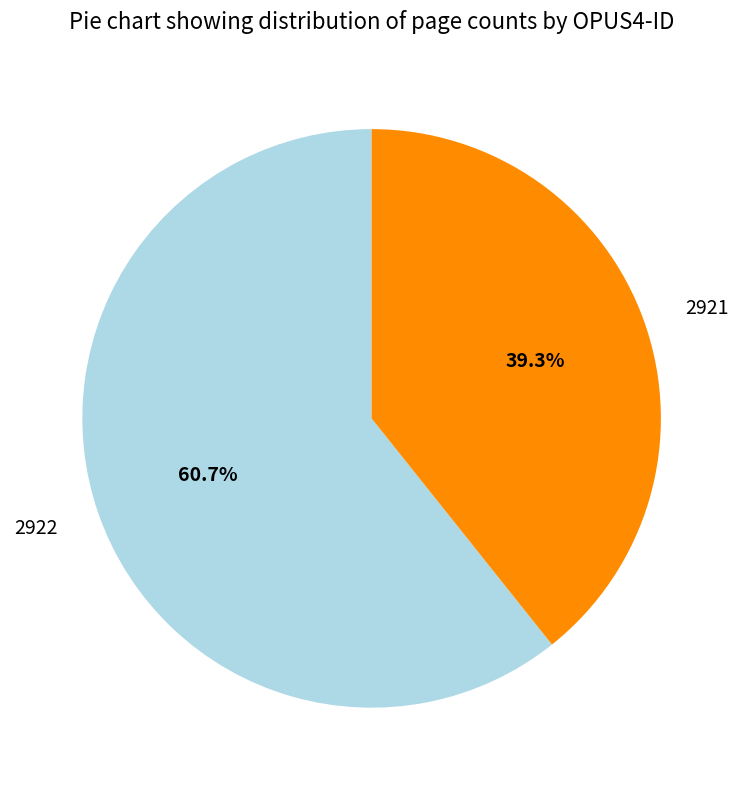

Which slice is the smallest?

2921